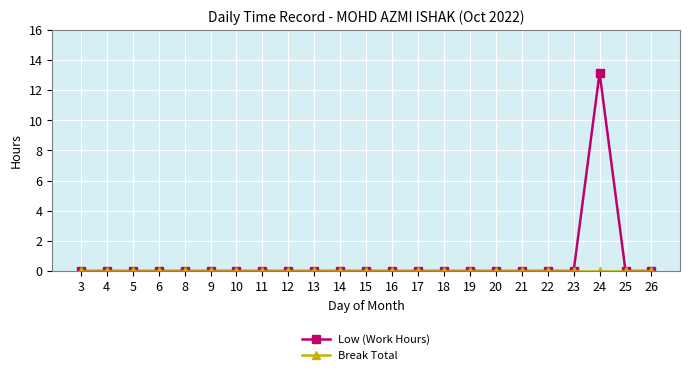

Which series has the largest range (max minus min)?

Low (Work Hours)